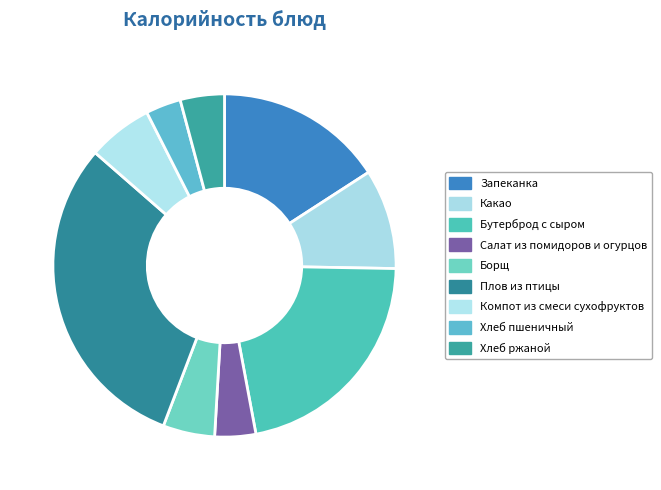

What is the change in value from Борщ to Плов из птицы?

+396.0